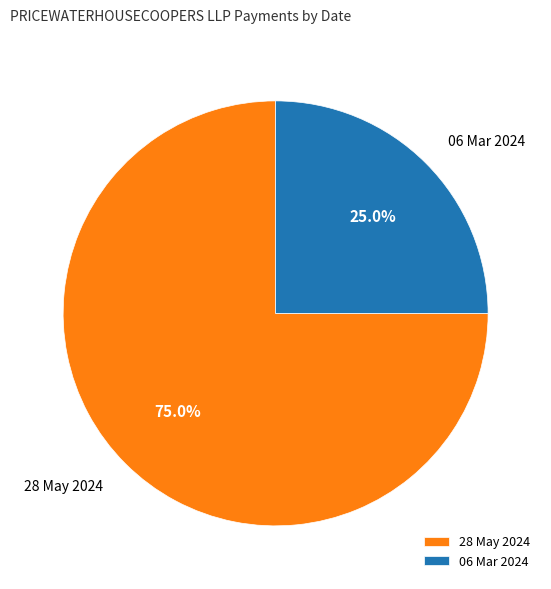

To the nearest percent, what is the difference between the largest and smallest slice percentages?

50%